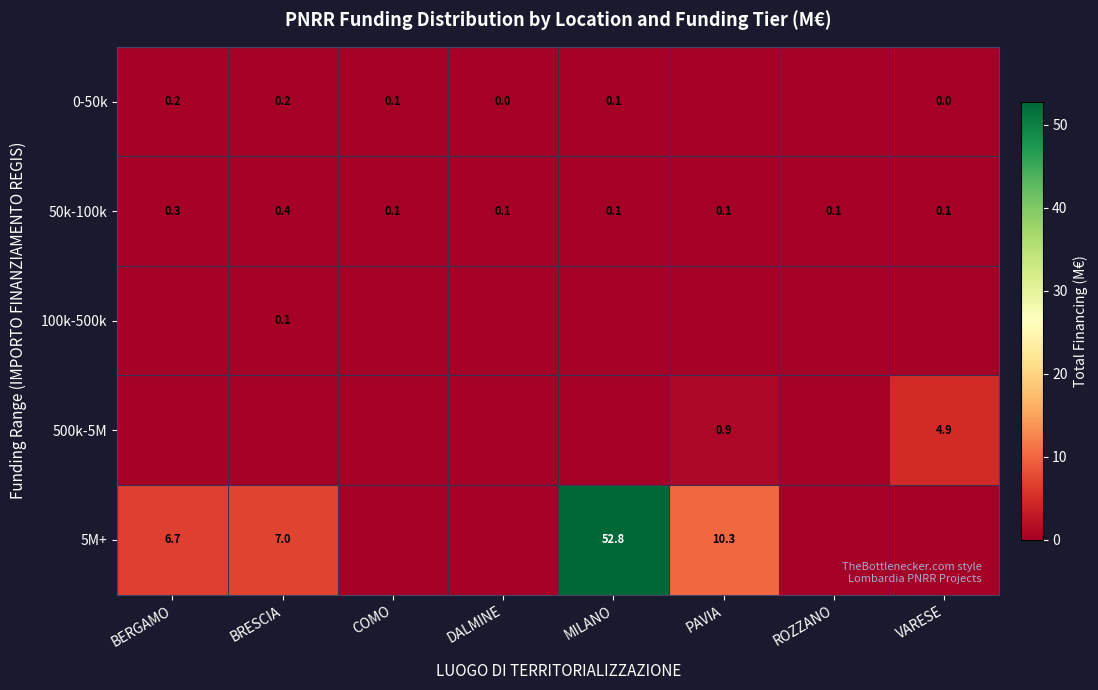

What is the sum of all 50k-100k values?

1.3